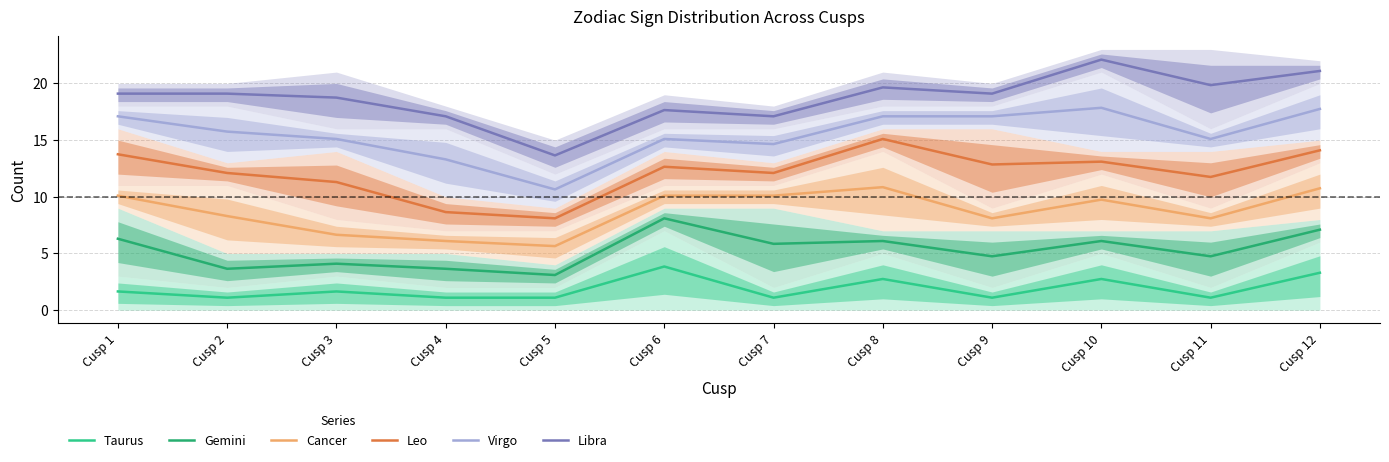

True or false: Libra has more than 0 interior local peaks.

True